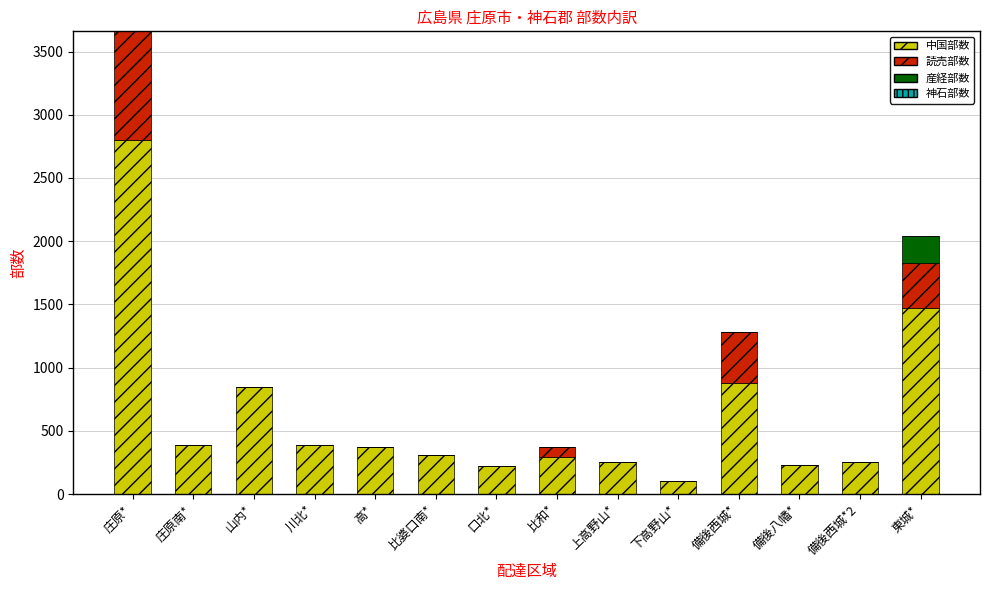

At which category is the sum across all series the highest?

庄原*